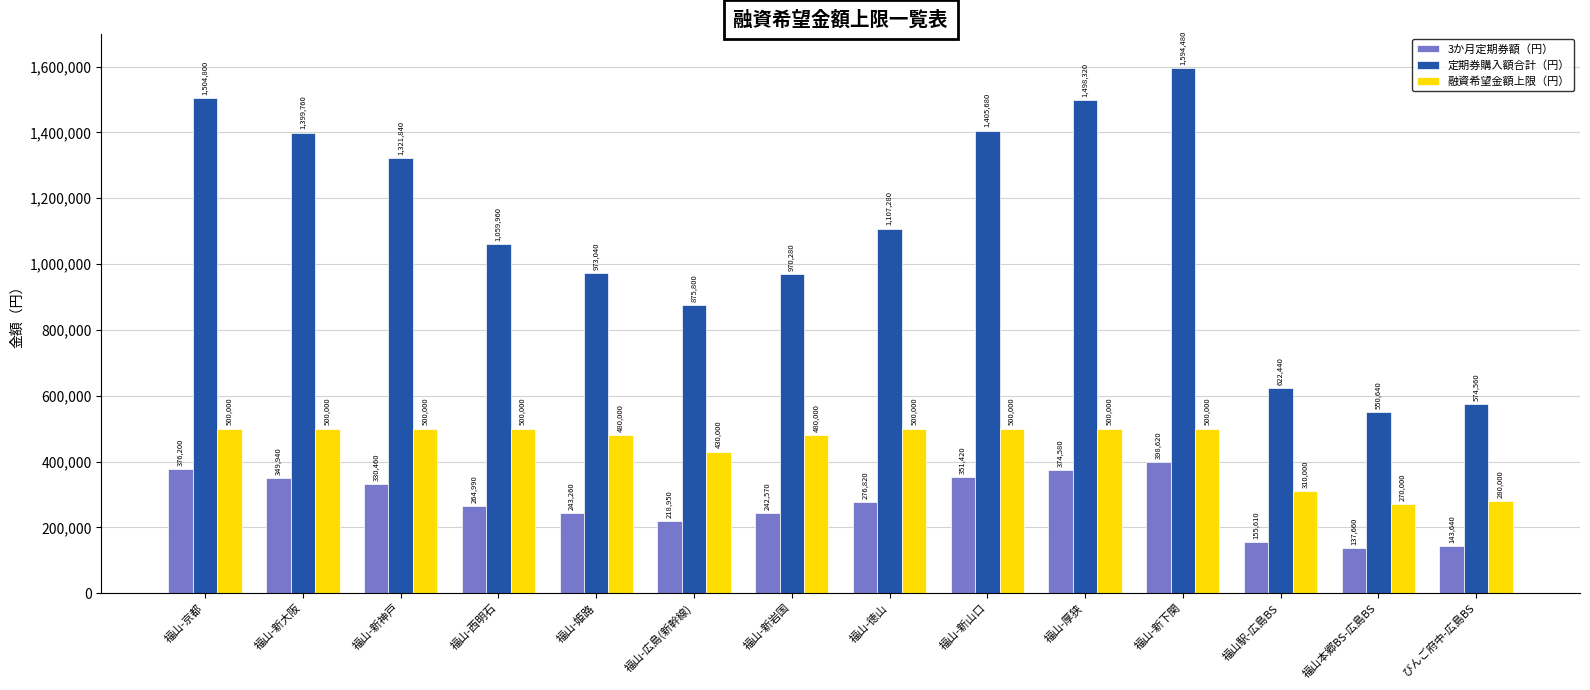

What is the sum of the 融資希望金額上限（円） values at 福山-西明石 and 福山-新神戸?

1000000